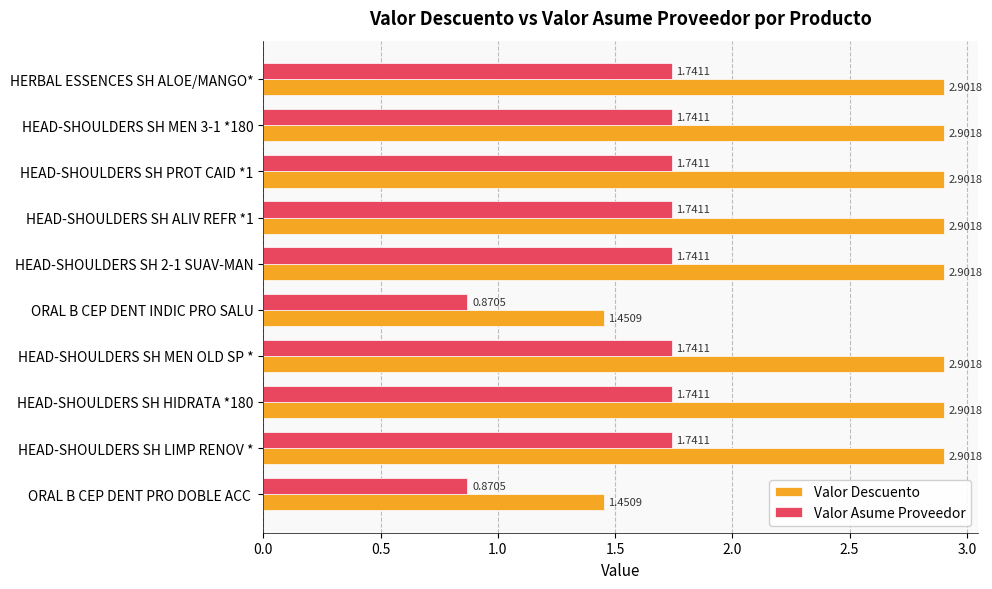

At HEAD-SHOULDERS SH ALIV REFR *1, list the series in order from largest to smallest.

Valor Descuento, Valor Asume Proveedor